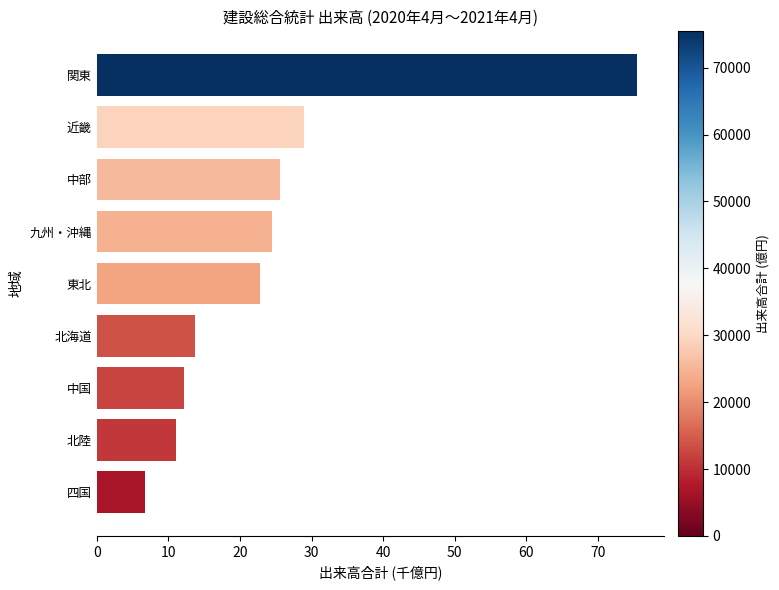

Approximately how many times larger is the value at 中国 compared to 近畿?

0.4